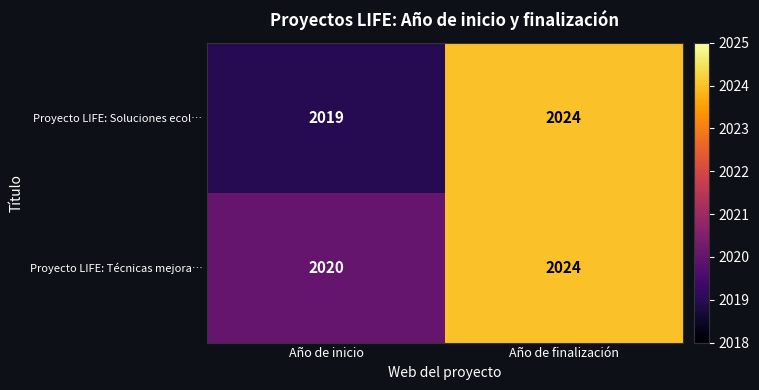

What is the total value across all series at Año de finalización?

4048